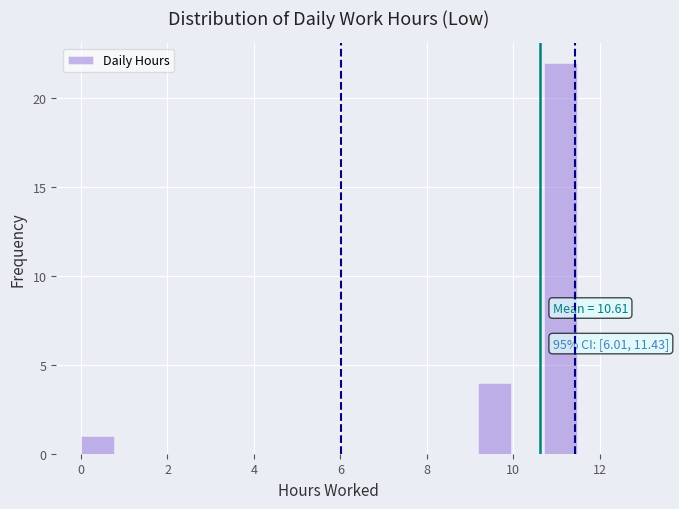

Around what value on the x-axis is the tallest bar? Give the approximate position of its centre, as read against the axis.

11.0